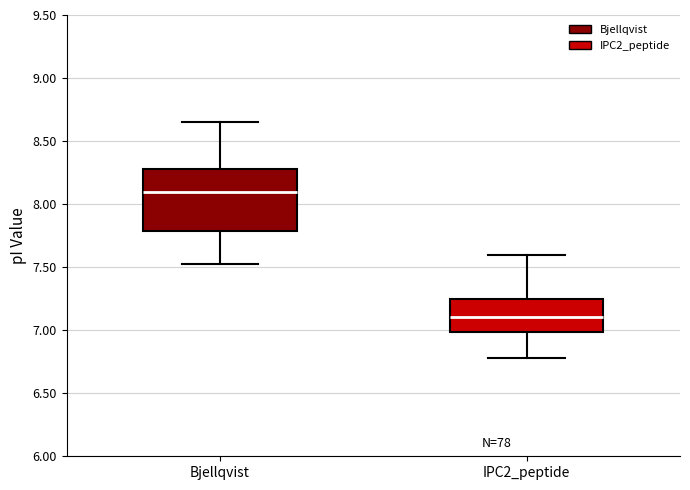

Which box has the lowest median line?

IPC2_peptide